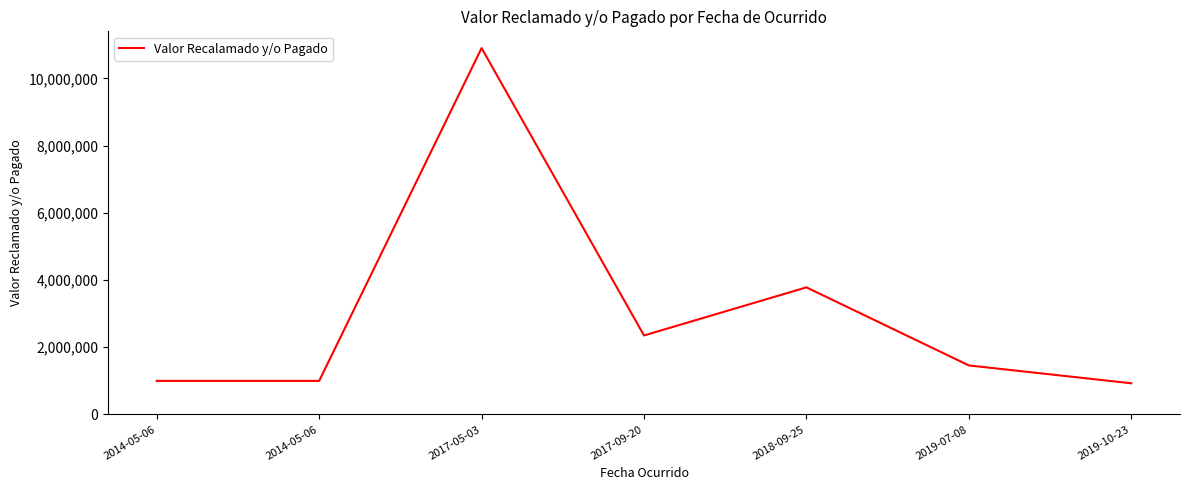

What is the average value?

3060252